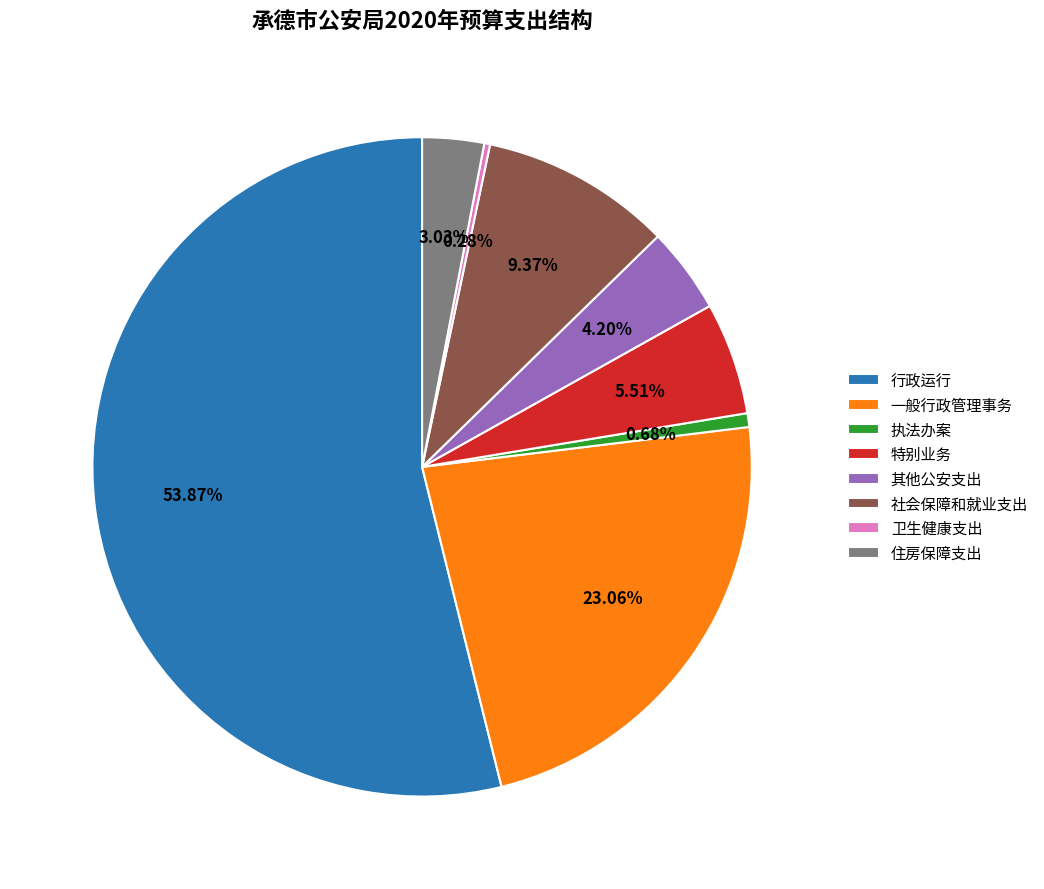

Does any single category account for the majority?

Yes